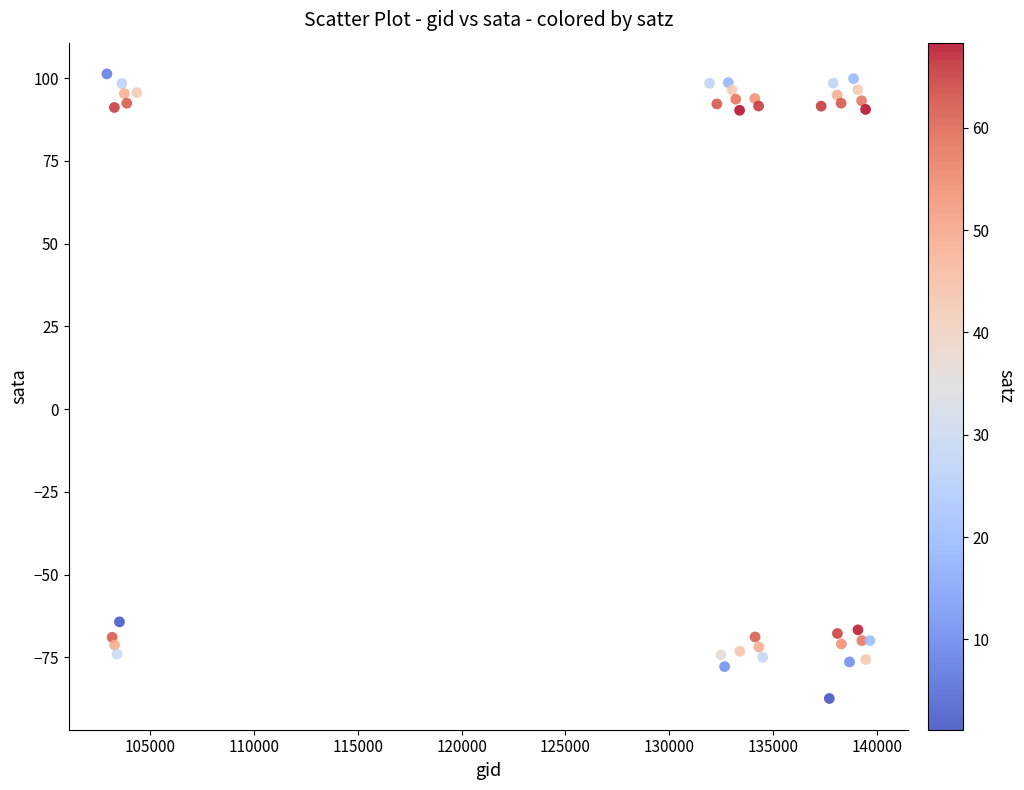

What Y value in the scatter plot is closest to 6?

-64.3